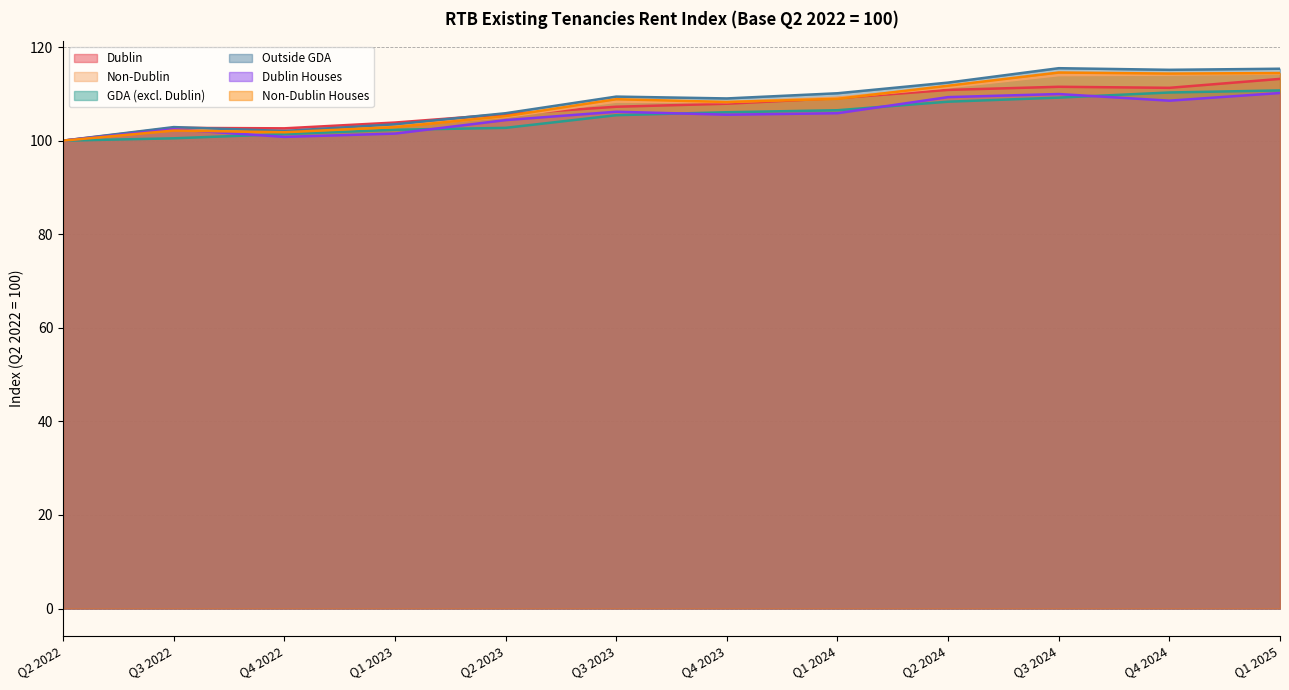

What is the label of the 8th point from the right?

Q2 2023